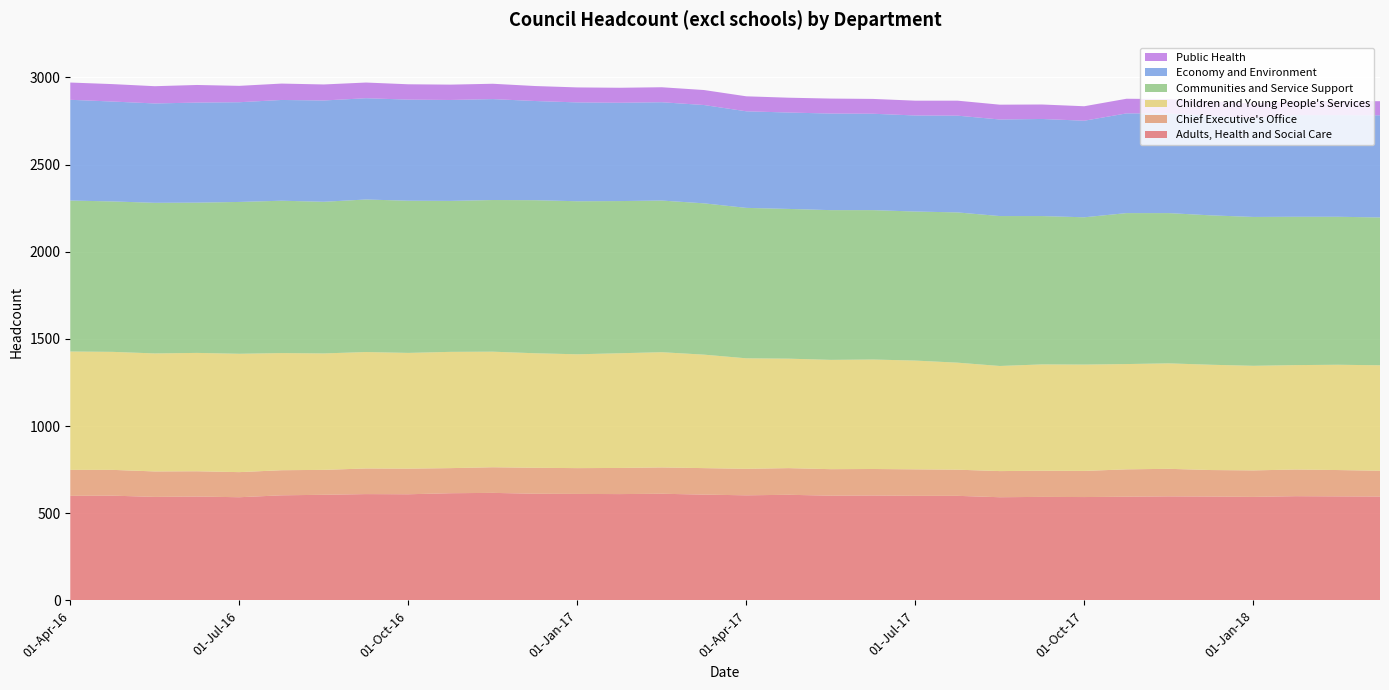

Reading left to right, extract all data points from this chart.

Adults, Health and Social Care: 01-Apr-16=600	30-Apr-16=601	31-May-16=594	30-Jun-16=596	01-Jul-16=592	31-Jul-16=603	31-Aug-16=606	30-Sep-16=610	01-Oct-16=609	31-Oct-16=615	30-Nov-16=617	31-Dec-16=612	01-Jan-17=611	31-Jan-17=610	28-Feb-17=612	31-Mar-17=607	01-Apr-17=603	30-Apr-17=606	31-May-17=601	30-Jun-17=602	01-Jul-17=600	31-Jul-17=600	31-Aug-17=592	30-Sep-17=594	01-Oct-17=593	31-Oct-17=595	30-Nov-17=597	31-Dec-17=596	01-Jan-18=594	31-Jan-18=598	28-Feb-18=597	31-Mar-18=596
Chief Executive's Office: 01-Apr-16=149	30-Apr-16=148	31-May-16=146	30-Jun-16=145	01-Jul-16=144	31-Jul-16=144	31-Aug-16=143	30-Sep-16=147	01-Oct-16=147	31-Oct-16=144	30-Nov-16=147	31-Dec-16=149	01-Jan-17=148	31-Jan-17=150	28-Feb-17=151	31-Mar-17=152	01-Apr-17=152	30-Apr-17=153	31-May-17=152	30-Jun-17=152	01-Jul-17=152	31-Jul-17=150	31-Aug-17=150	30-Sep-17=150	01-Oct-17=150	31-Oct-17=157	30-Nov-17=158	31-Dec-17=152	01-Jan-18=152	31-Jan-18=153	28-Feb-18=151	31-Mar-18=148
Children and Young People's Services: 01-Apr-16=679	30-Apr-16=677	31-May-16=677	30-Jun-16=679	01-Jul-16=679	31-Jul-16=672	31-Aug-16=668	30-Sep-16=668	01-Oct-16=664	31-Oct-16=667	30-Nov-16=663	31-Dec-16=657	01-Jan-17=653	31-Jan-17=658	28-Feb-17=661	31-Mar-17=651	01-Apr-17=634	30-Apr-17=628	31-May-17=627	30-Jun-17=628	01-Jul-17=624	31-Jul-17=614	31-Aug-17=603	30-Sep-17=610	01-Oct-17=610	31-Oct-17=604	30-Nov-17=605	31-Dec-17=604	01-Jan-18=600	31-Jan-18=599	28-Feb-18=604	31-Mar-18=605
Communities and Service Support: 01-Apr-16=866	30-Apr-16=863	31-May-16=864	30-Jun-16=862	01-Jul-16=871	31-Jul-16=874	31-Aug-16=870	30-Sep-16=875	01-Oct-16=873	31-Oct-16=866	30-Nov-16=870	31-Dec-16=878	01-Jan-17=878	31-Jan-17=873	28-Feb-17=870	31-Mar-17=868	01-Apr-17=863	30-Apr-17=859	31-May-17=859	30-Jun-17=857	01-Jul-17=855	31-Jul-17=862	31-Aug-17=860	30-Sep-17=851	01-Oct-17=845	31-Oct-17=866	30-Nov-17=862	31-Dec-17=857	01-Jan-18=854	31-Jan-18=851	28-Feb-18=849	31-Mar-18=848
Economy and Environment: 01-Apr-16=578	30-Apr-16=573	31-May-16=570	30-Jun-16=574	01-Jul-16=572	31-Jul-16=578	31-Aug-16=581	30-Sep-16=581	01-Oct-16=580	31-Oct-16=579	30-Nov-16=579	31-Dec-16=569	01-Jan-17=567	31-Jan-17=564	28-Feb-17=564	31-Mar-17=564	01-Apr-17=554	30-Apr-17=553	31-May-17=554	30-Jun-17=553	01-Jul-17=551	31-Jul-17=555	31-Aug-17=554	30-Sep-17=557	01-Oct-17=554	31-Oct-17=572	30-Nov-17=572	31-Dec-17=572	01-Jan-18=568	31-Jan-18=583	28-Feb-18=583	31-Mar-18=586
Public Health: 01-Apr-16=99	30-Apr-16=100	31-May-16=99	30-Jun-16=101	01-Jul-16=94	31-Jul-16=94	31-Aug-16=92	30-Sep-16=90	01-Oct-16=88	31-Oct-16=88	30-Nov-16=88	31-Dec-16=86	01-Jan-17=86	31-Jan-17=86	28-Feb-17=86	31-Mar-17=86	01-Apr-17=86	30-Apr-17=85	31-May-17=86	30-Jun-17=85	01-Jul-17=85	31-Jul-17=86	31-Aug-17=85	30-Sep-17=83	01-Oct-17=83	31-Oct-17=84	30-Nov-17=82	31-Dec-17=82	01-Jan-18=82	31-Jan-18=82	28-Feb-18=80	31-Mar-18=81